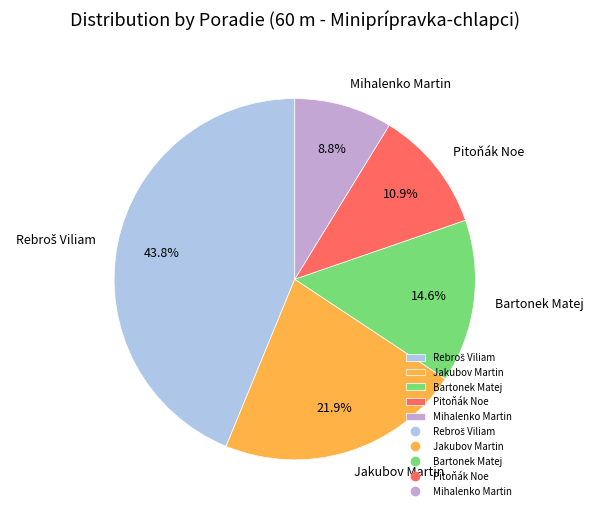

Which category has the smallest portion of the pie?

Mihalenko Martin